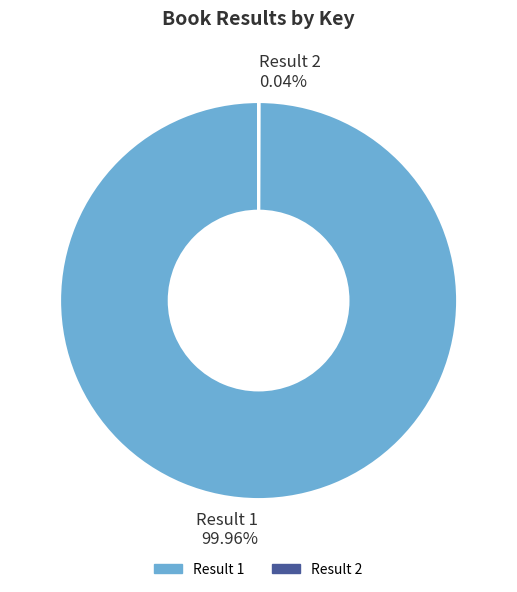

What is the largest slice in the pie chart?

Result 1